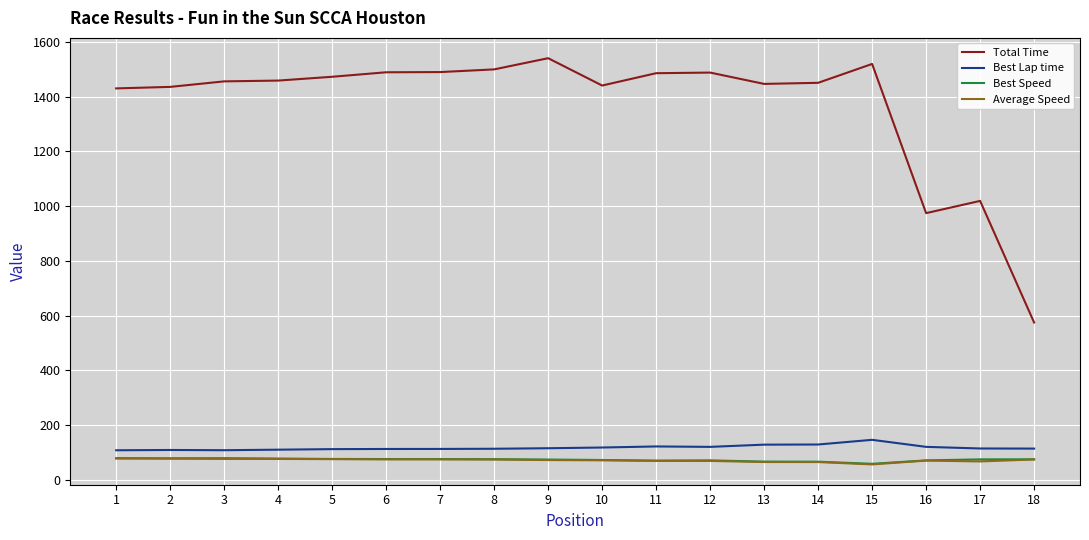

Which series has the widest spread of values?

Total Time